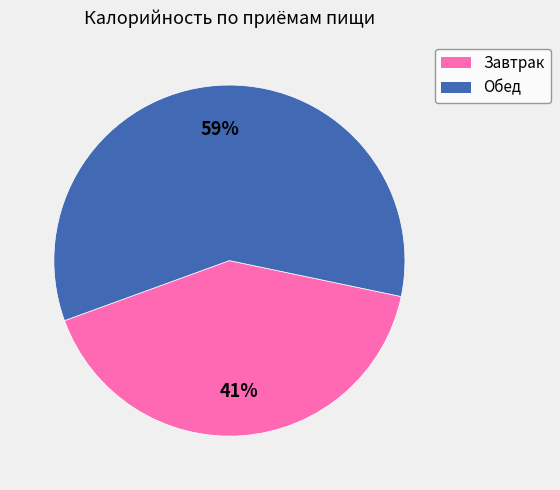

What is the ratio of the value at Завтрак to the value at Обед?

0.7